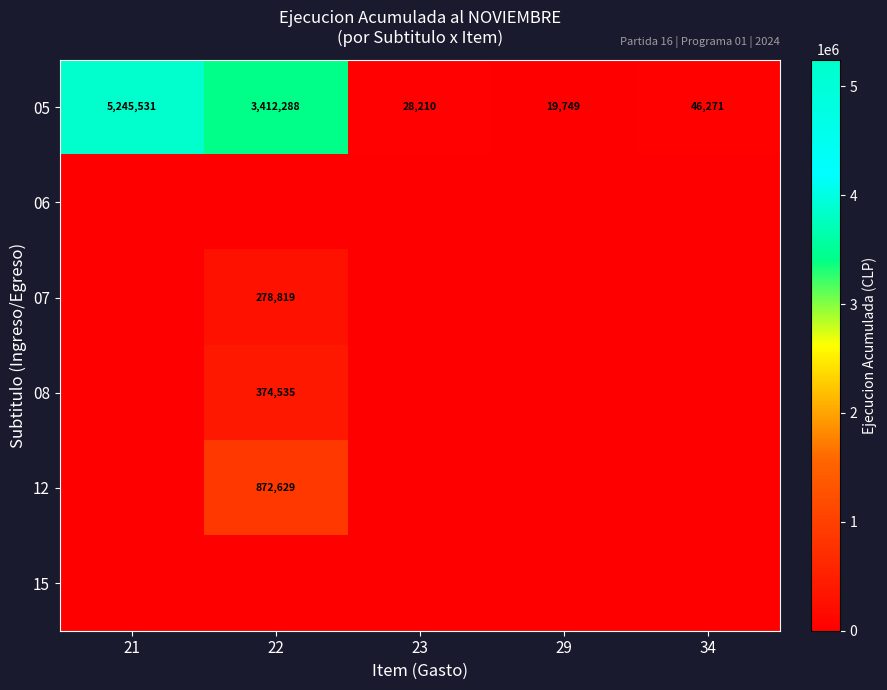

List the labels in order of 05 value, largest first.

21, 22, 34, 23, 29